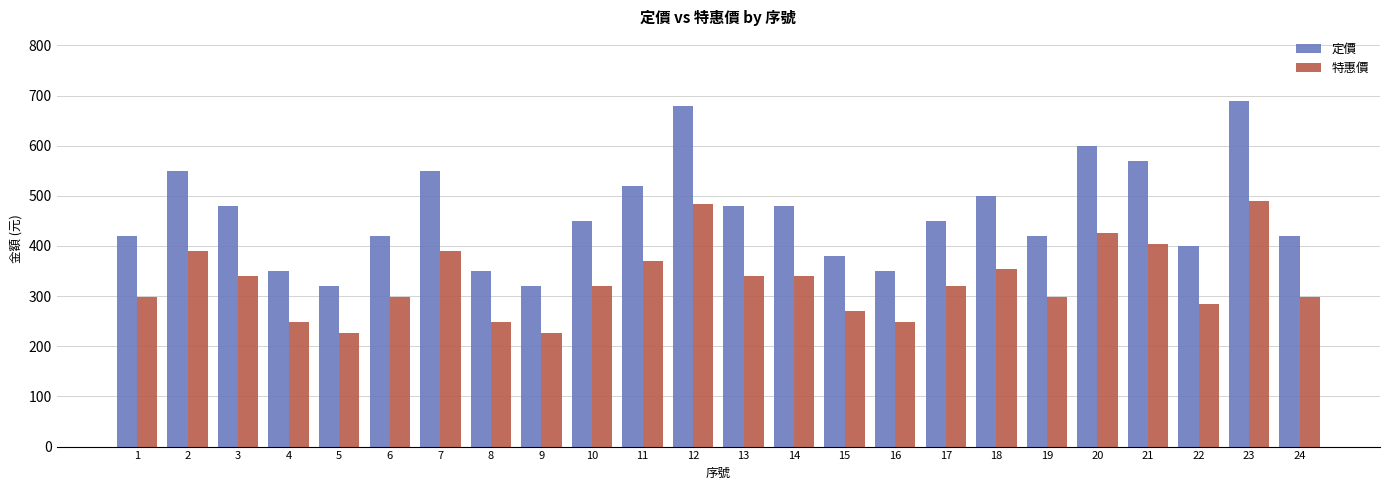

Reading right to left, what are all the values shown in this chart?

定價: 24=420.0	23=690.0	22=400.0	21=570.0	20=600.0	19=420.0	18=500.0	17=450.0	16=350.0	15=380.0	14=480.0	13=480.0	12=680.0	11=520.0	10=450.0	9=320.0	8=350.0	7=550.0	6=420.0	5=320.0	4=350.0	3=480.0	2=550.0	1=420.0
特惠價: 24=298.2	23=489.9	22=284.0	21=404.7	20=426.0	19=298.2	18=355.0	17=319.5	16=248.5	15=269.8	14=340.8	13=340.8	12=482.8	11=369.2	10=319.5	9=227.2	8=248.5	7=390.5	6=298.2	5=227.2	4=248.5	3=340.8	2=390.5	1=298.2